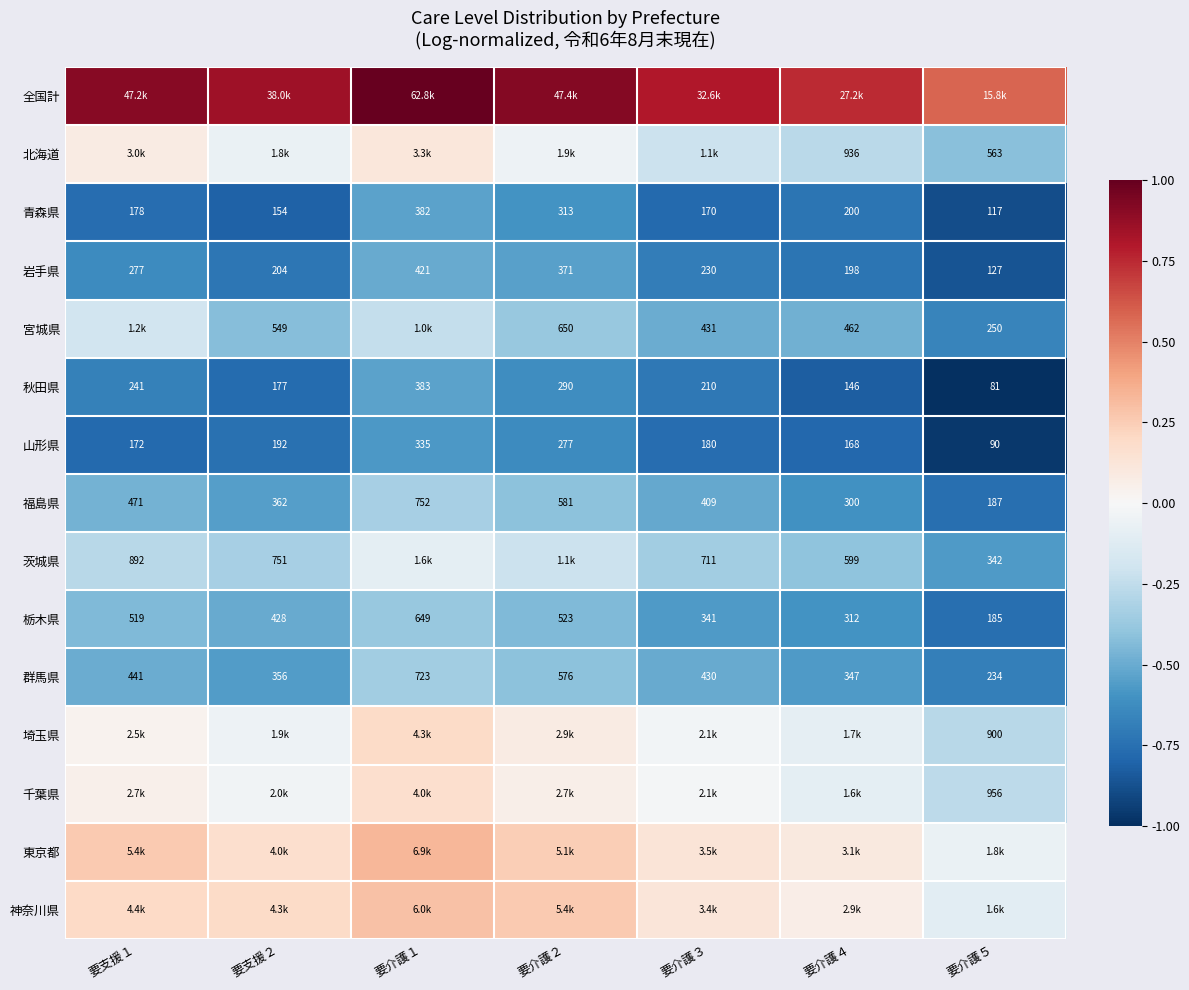

Which series has the largest range (max minus min)?

北海道